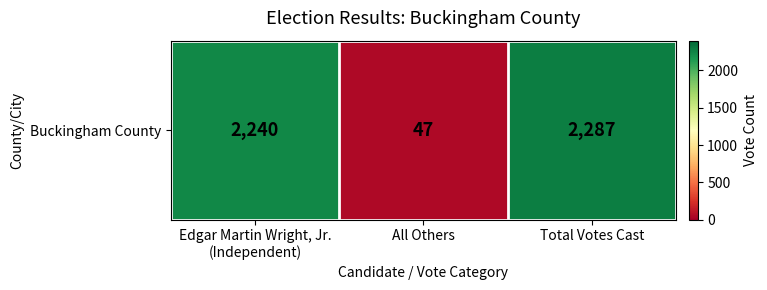

What is the average value?

1525